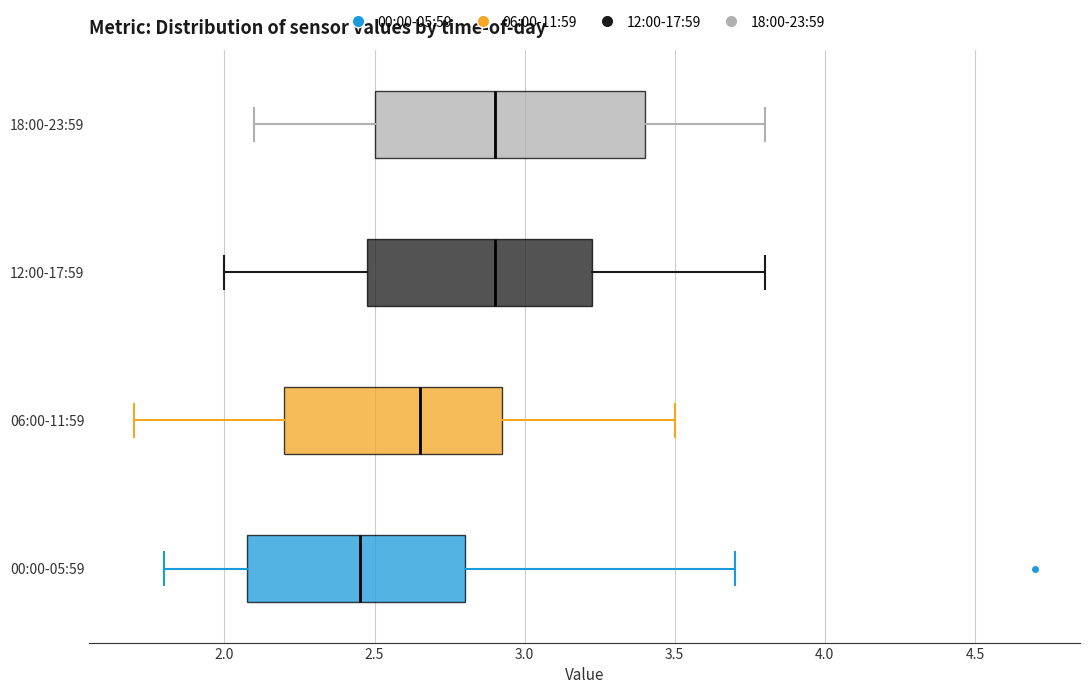

Which box is the widest, from its left edge to its right edge?

18:00-23:59